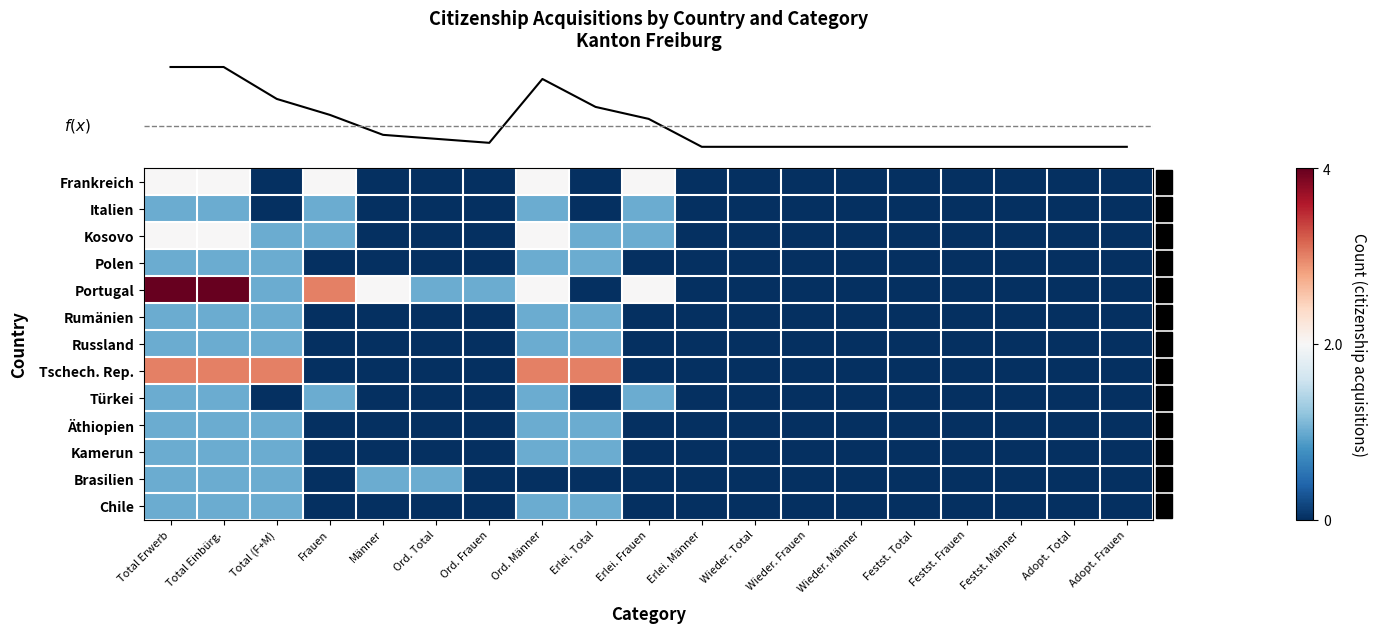

At how many categories does at least one series exceed 2?

6